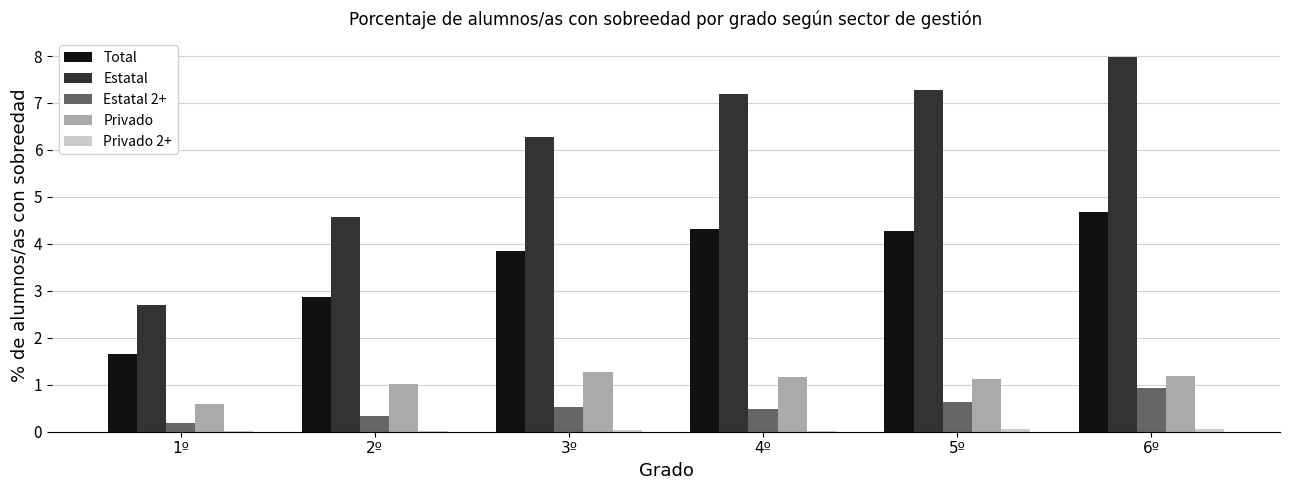

True or false: Estatal 2+ has a value of 0.5 at 3º.

True